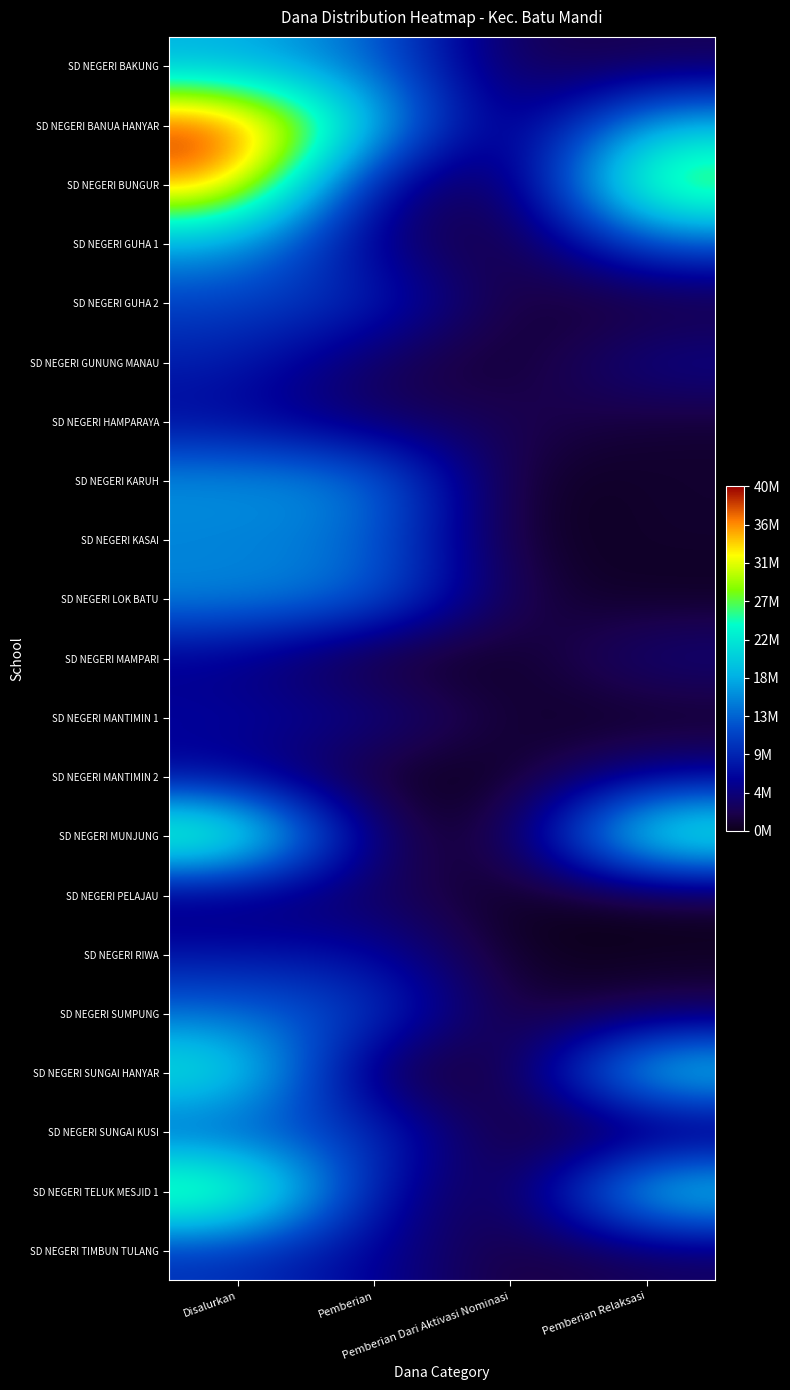

List the series in order of their peak value, lowest first.

SD NEGERI PELAJAU, SD NEGERI MAMPARI, SD NEGERI MANTIMIN 2, SD NEGERI HAMPARAYA, SD NEGERI MANTIMIN 1, SD NEGERI RIWA, SD NEGERI GUNUNG MANAU, SD NEGERI TIMBUN TULANG, SD NEGERI GUHA 2, SD NEGERI SUNGAI KUSI, SD NEGERI SUMPUNG, SD NEGERI KASAI, SD NEGERI LOK BATU, SD NEGERI KARUH, SD NEGERI GUHA 1, SD NEGERI BAKUNG, SD NEGERI SUNGAI HANYAR, SD NEGERI MUNJUNG, SD NEGERI TELUK MESJID 1, SD NEGERI BUNGUR, SD NEGERI BANUA HANYAR